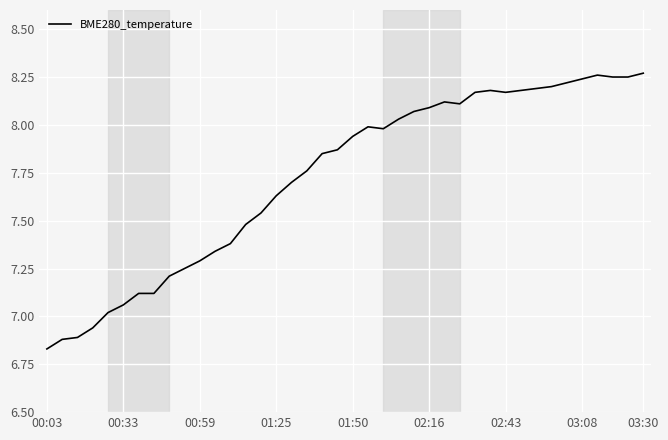

Is this an area chart (filled region under the line)?

No